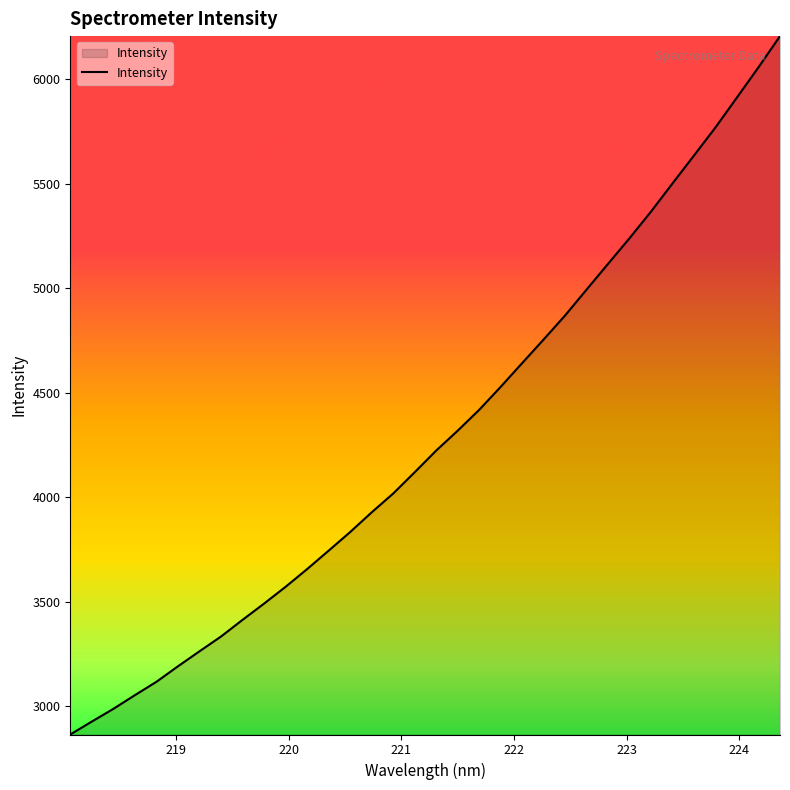

What is the maximum value shown in the chart?

6206.8